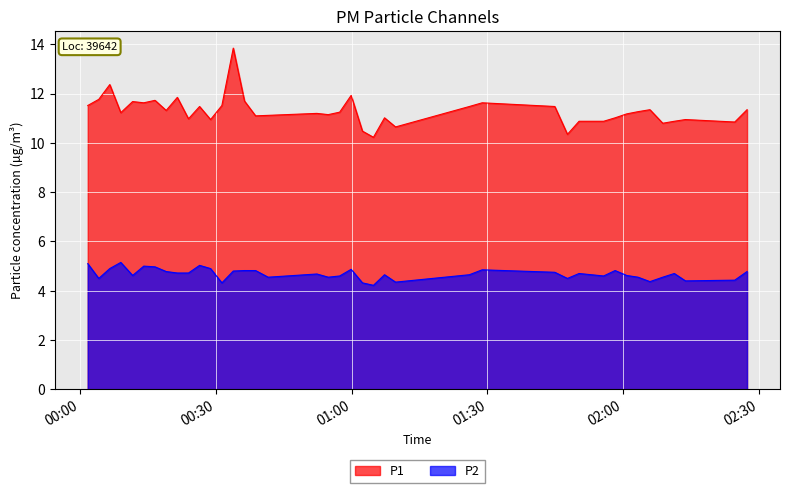

Rank the series by their maximum value, from lowest to highest.

P2, P1